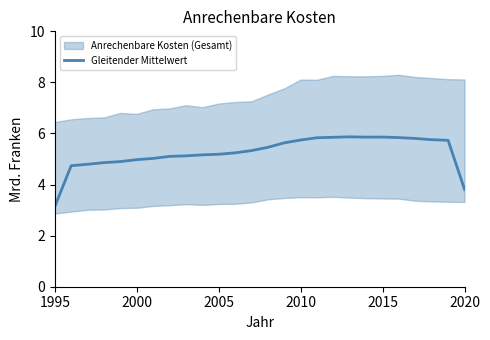

What is the difference between the second highest and second lowest values?

2.0